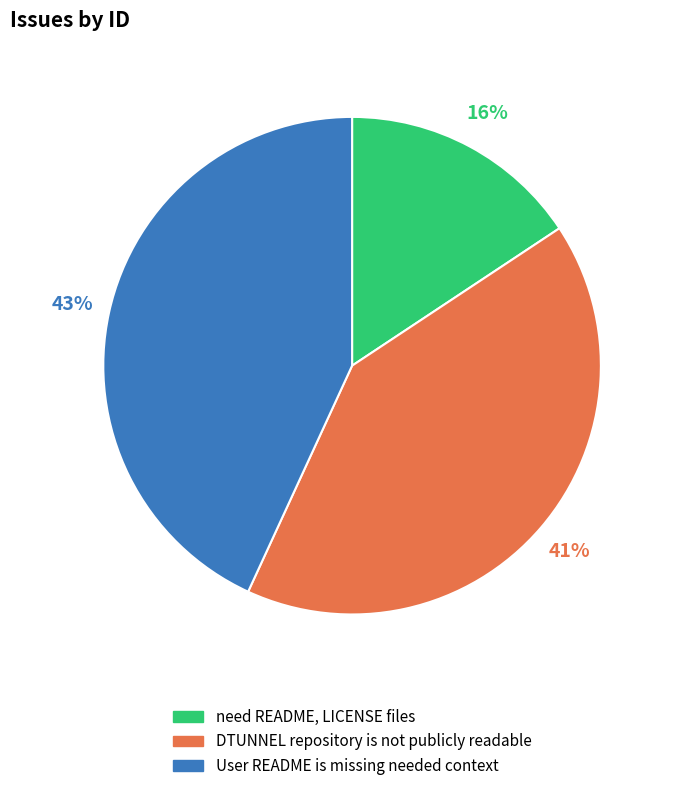

Which category has the smallest portion of the pie?

need README, LICENSE files